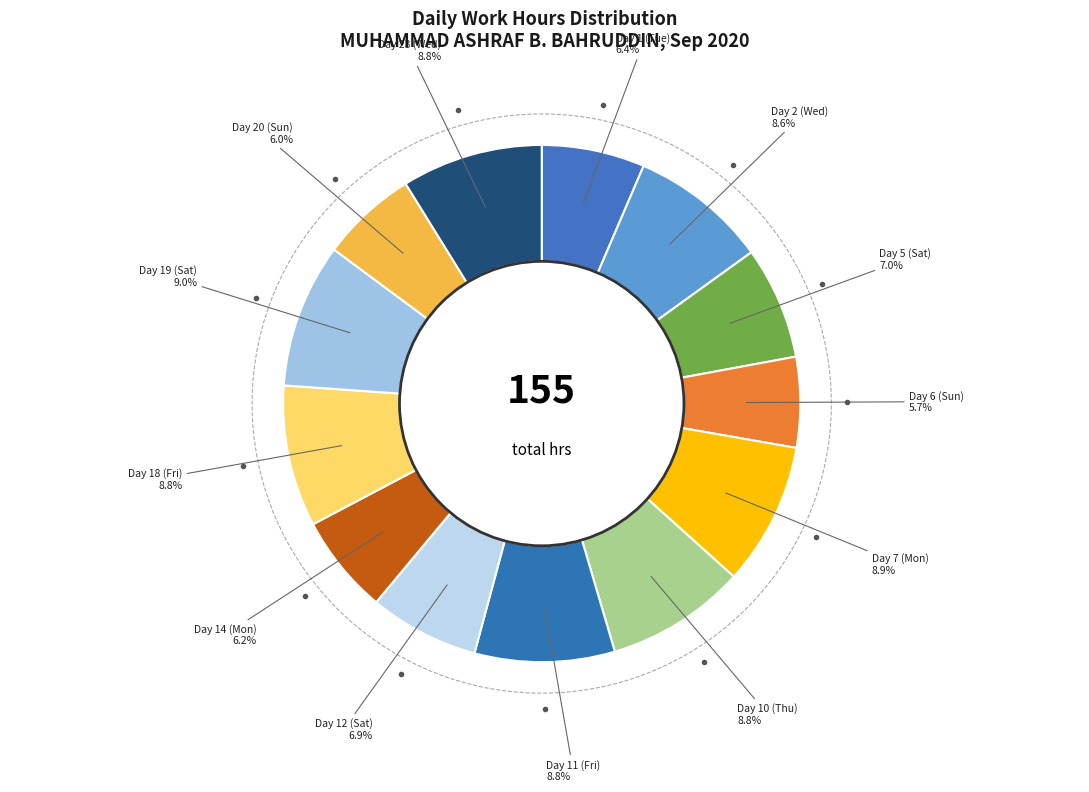

To the nearest percent, what portion does Day 14 (Mon) represent?

6%